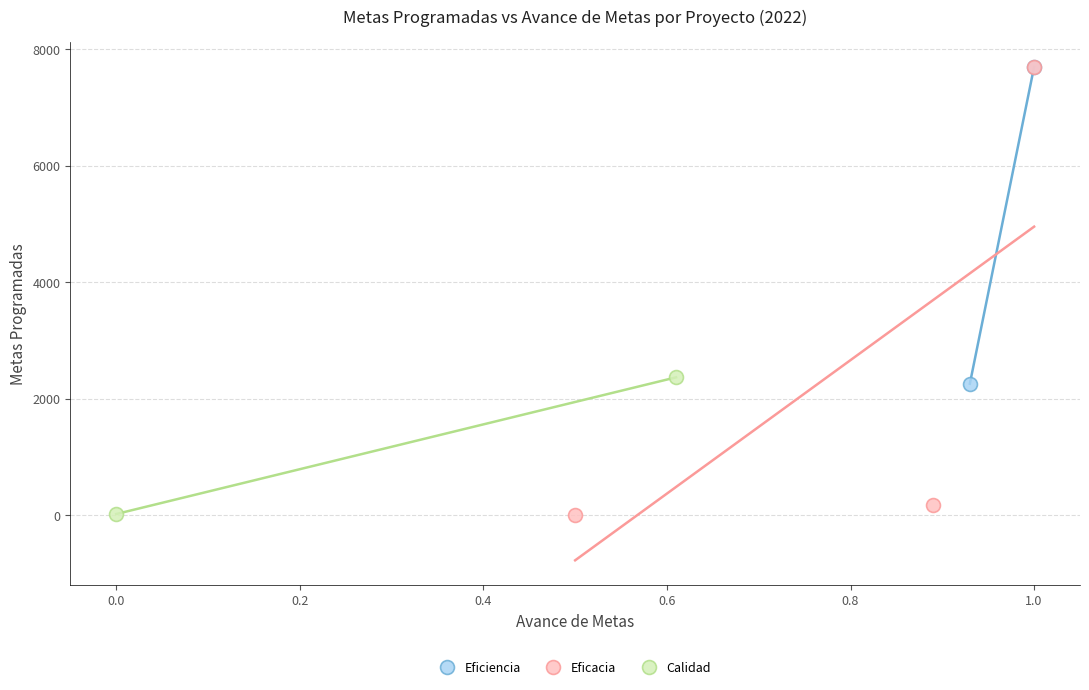

What are all the series names shown in the legend?

Eficiencia, Eficacia, Calidad